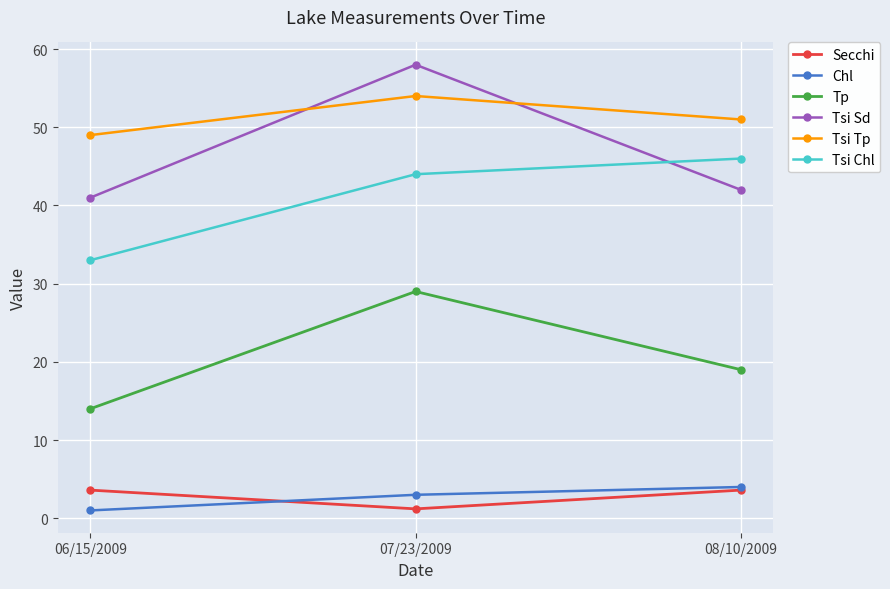

The Tsi Tp series shows 18.4 at 06/15/2009. True or false?

False